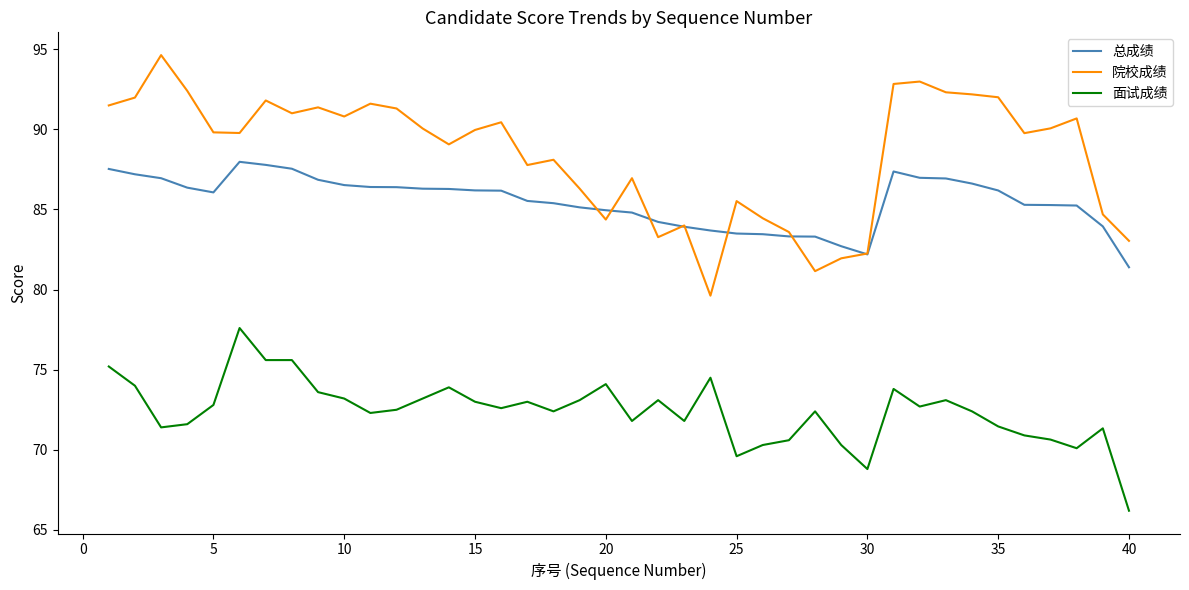

What is the average value of the 总成绩 series?

85.5